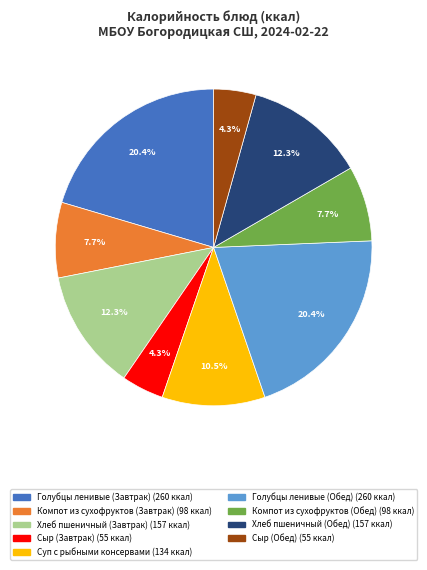

To the nearest percent, what portion does Хлеб пшеничный (Обед) represent?

12%